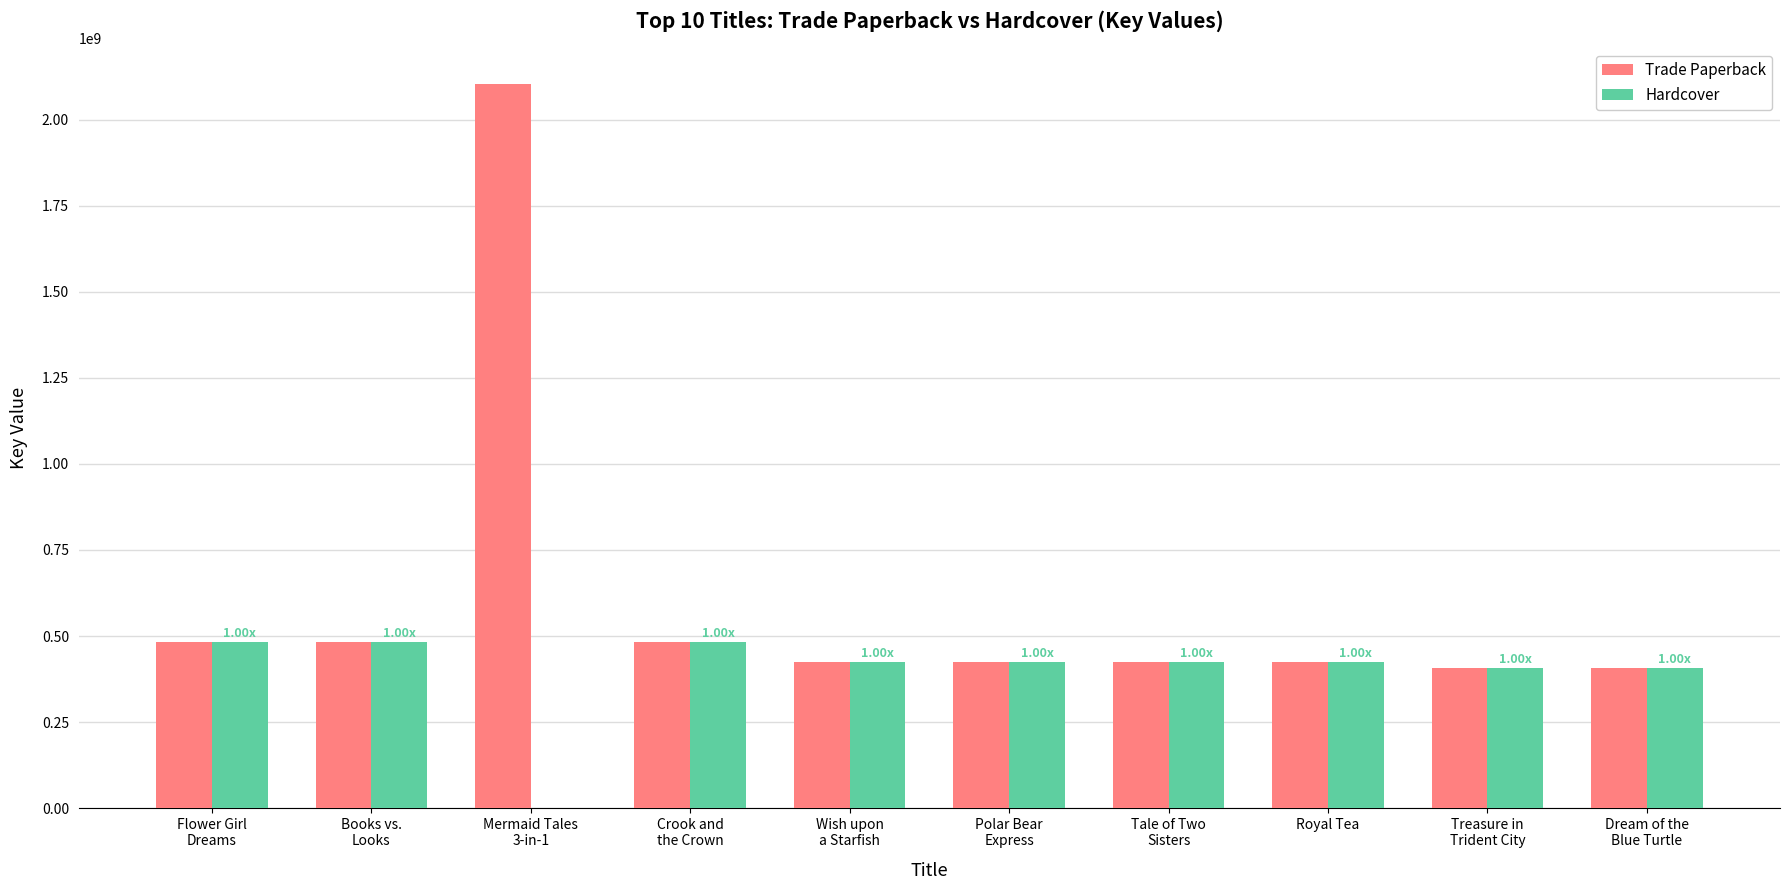

Are the bars horizontal?

No